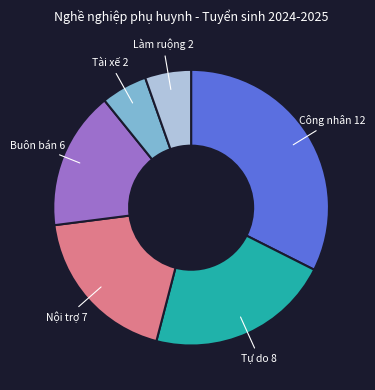

Is there a majority slice in this chart?

No